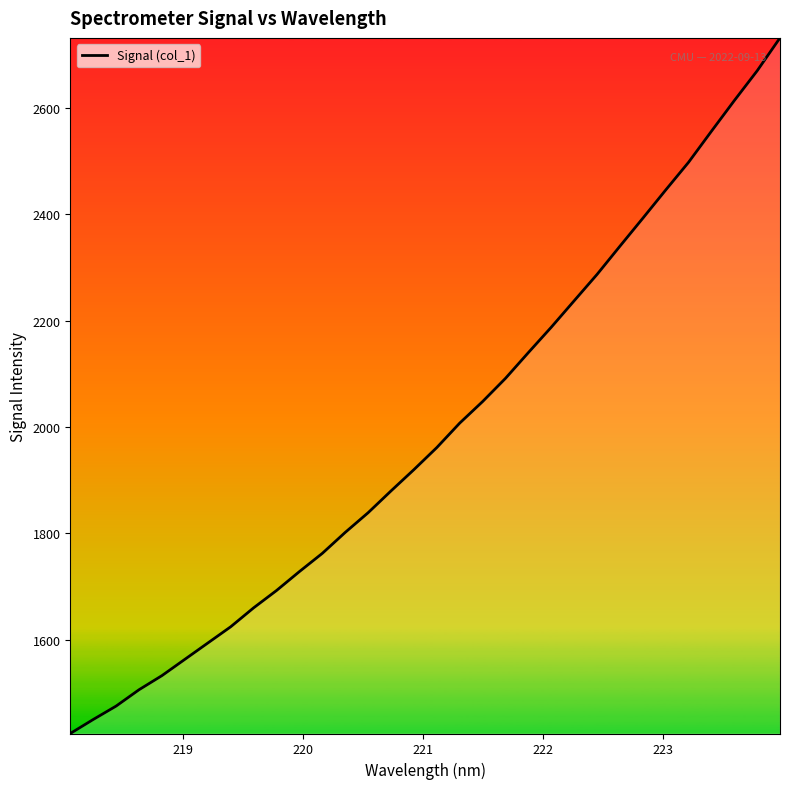

How many lines are shown in the chart?

1